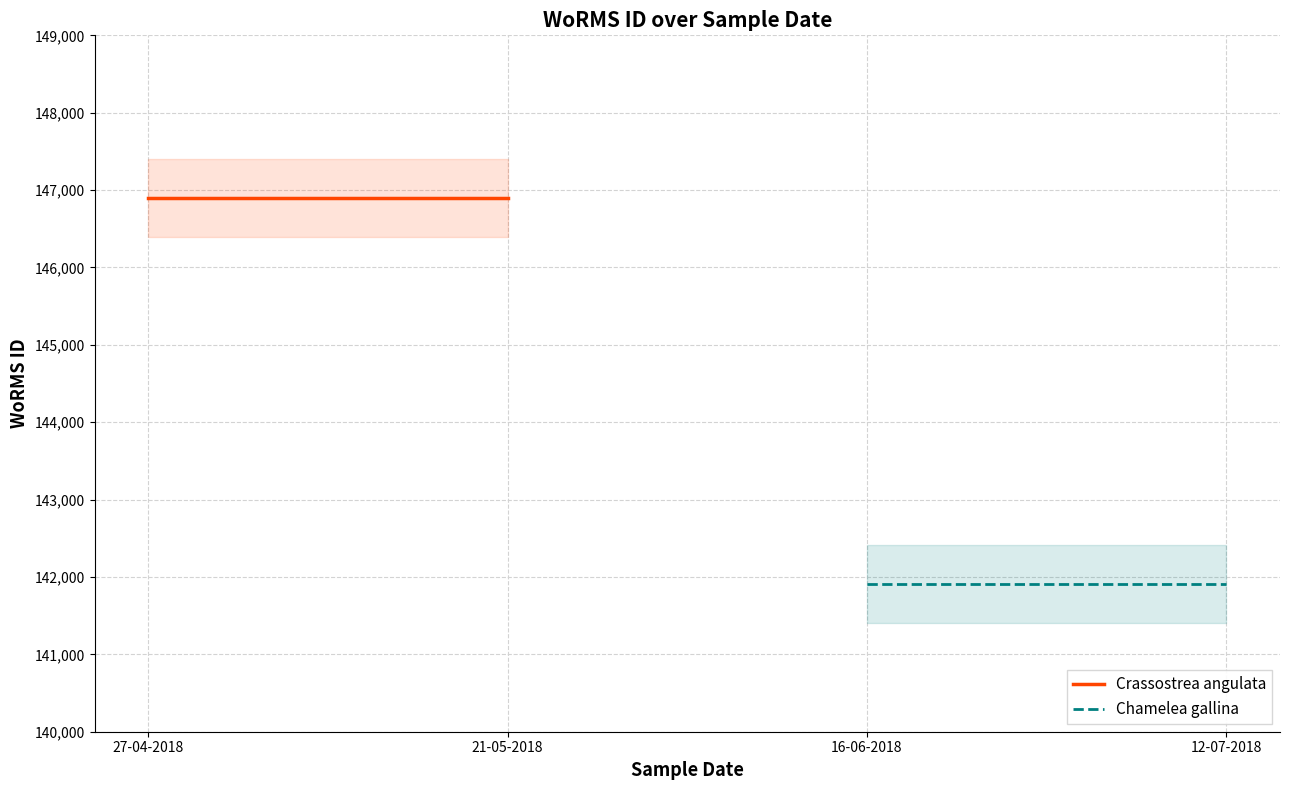

What is the average value of the Chamelea gallina series?

141907